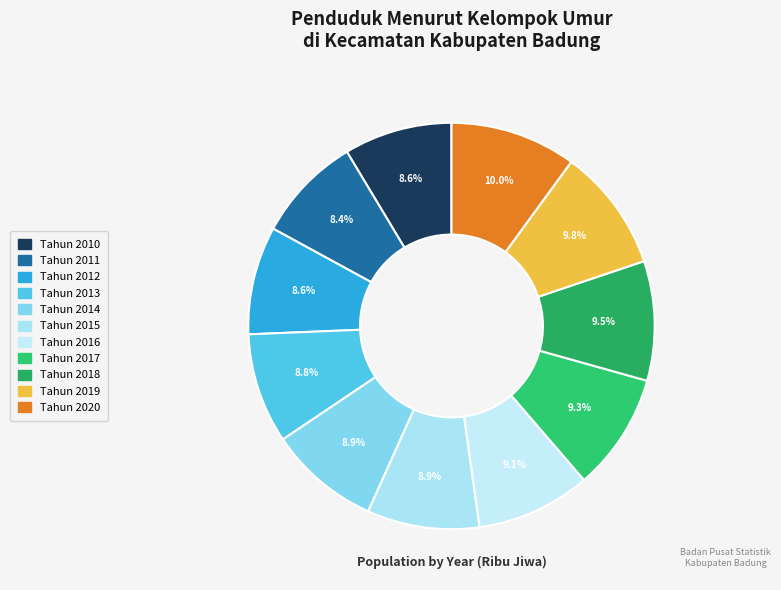

How many slices are in this pie chart?

11